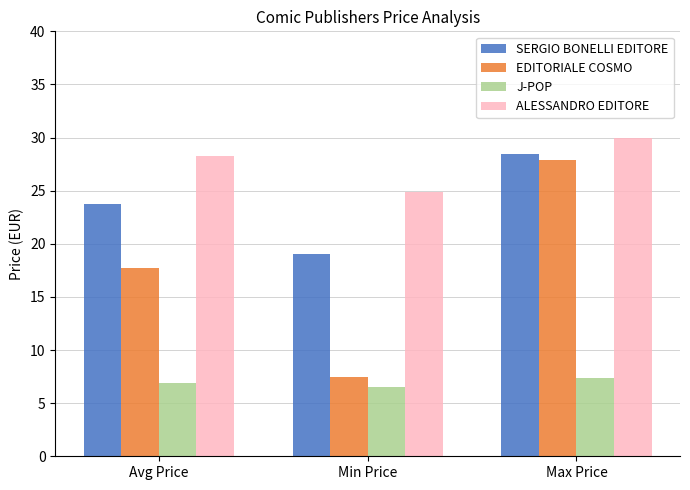

Does the chart contain stacked bars?

No